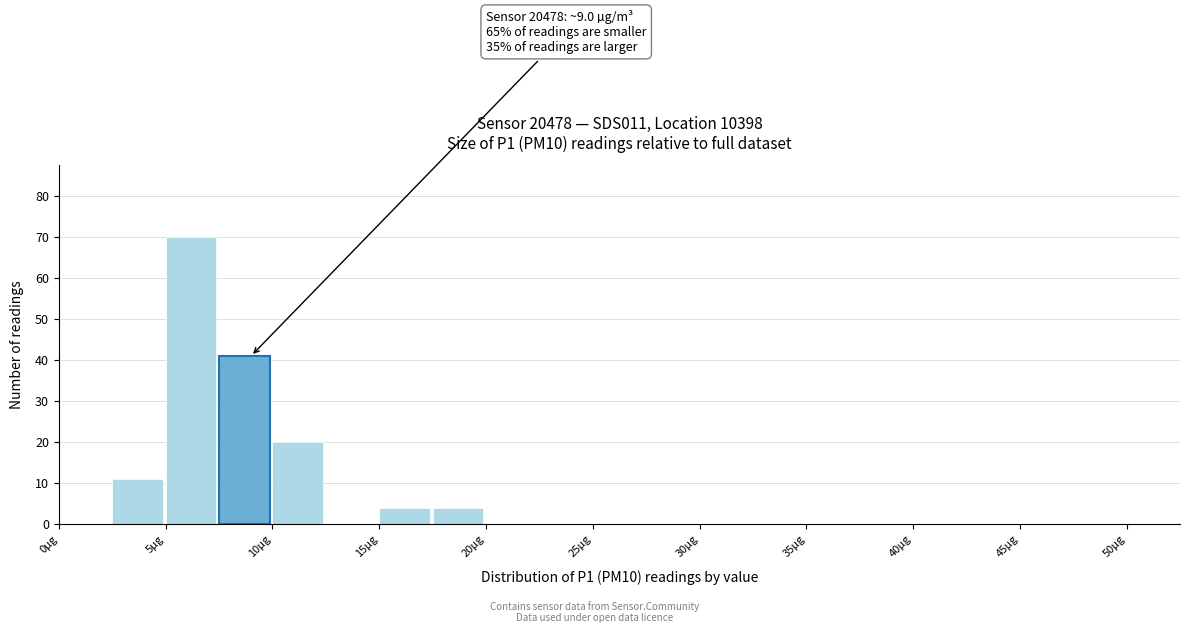

Which range on the x-axis has the tallest bar?

5.0 to 7.5